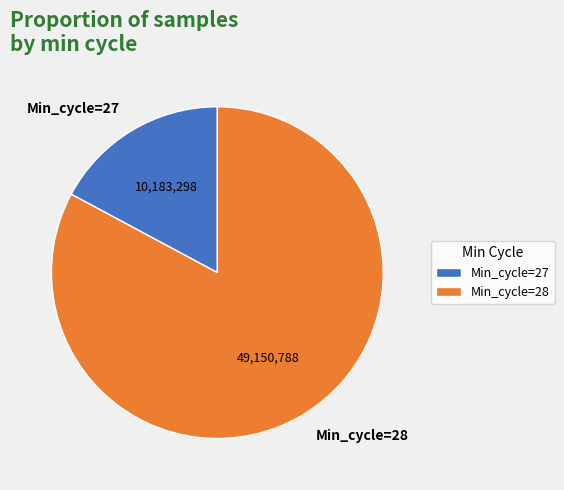

Rank the categories by value from highest to lowest.

Min_cycle=28, Min_cycle=27